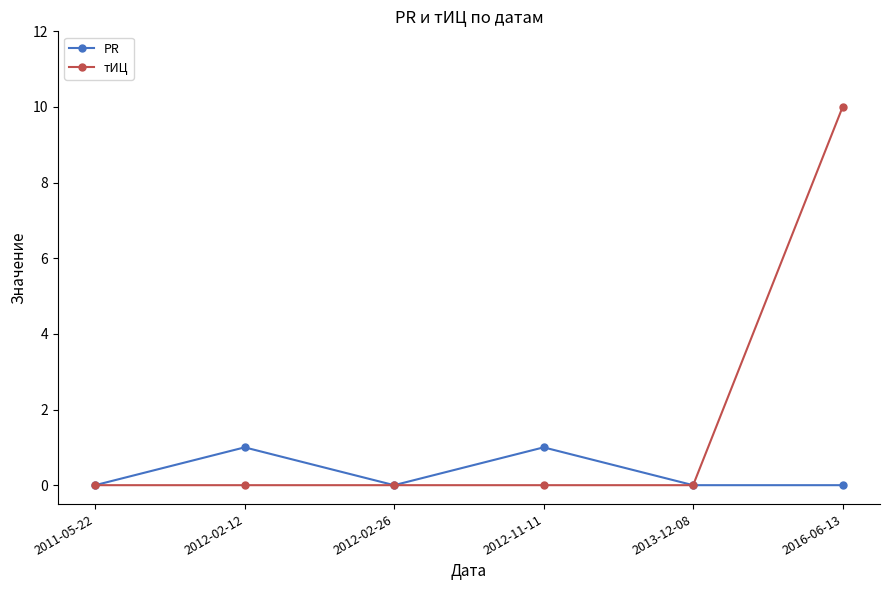

True or false: тИЦ has more than 2 points higher than both neighbors.

False